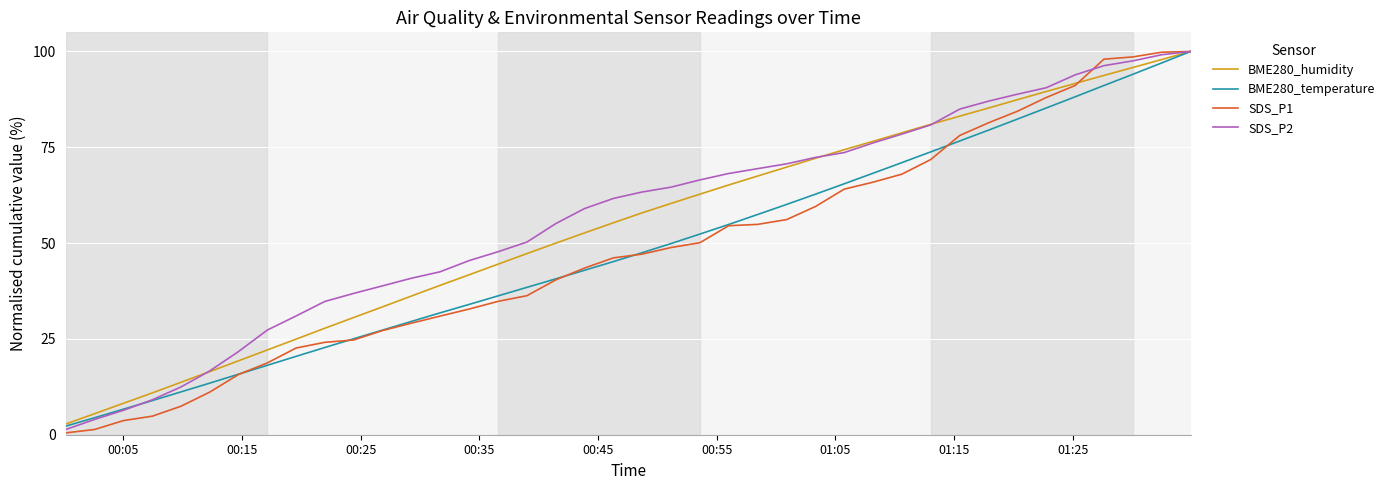

Which series has the widest spread of values?

SDS_P1